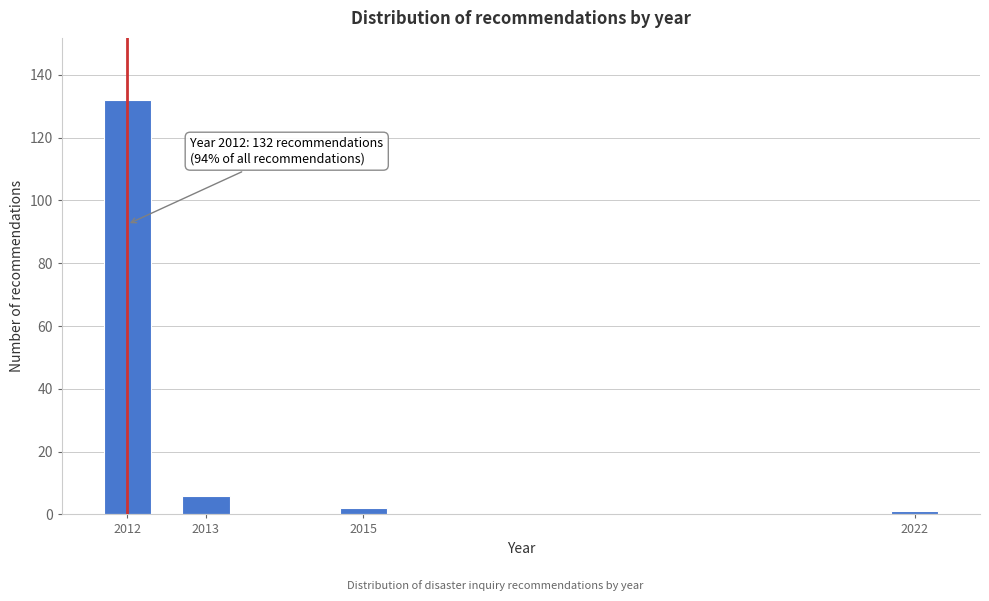

Reading right to left, extract all data points from this chart.

1	2	6	132